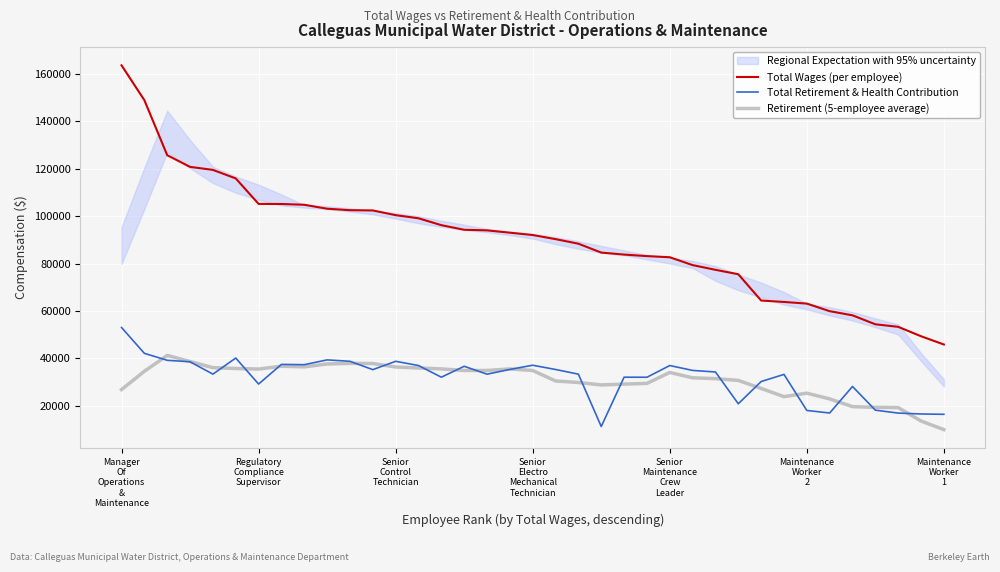

At how many categories does at least one series exceed 90766?

19